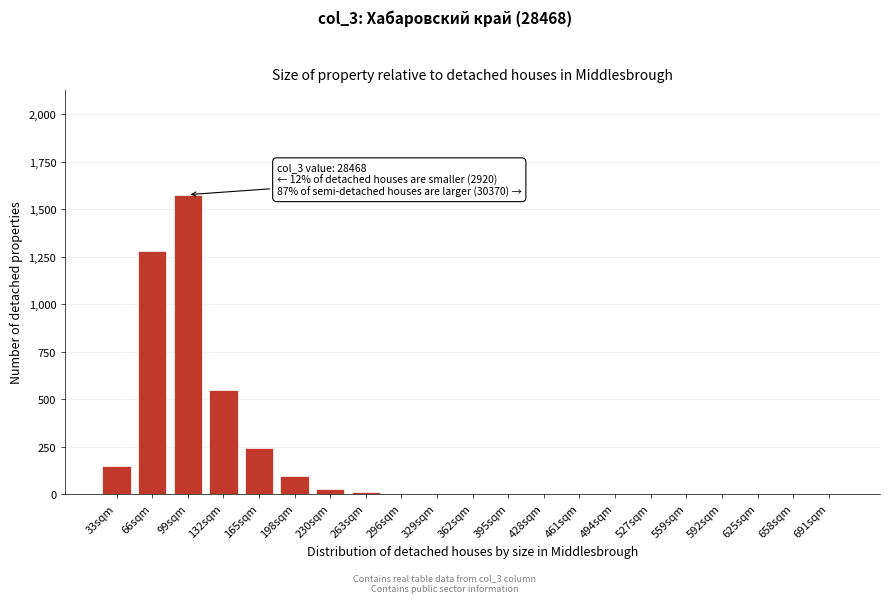

Reading right to left, transcribe all the data shown in this chart.

691sqm=0	658sqm=0	625sqm=0	592sqm=0	559sqm=0	527sqm=0	494sqm=0	461sqm=0	428sqm=0	395sqm=0	362sqm=0	329sqm=0	296sqm=0	263sqm=10	230sqm=30	198sqm=98	165sqm=241	132sqm=548	99sqm=1577	66sqm=1280	33sqm=150